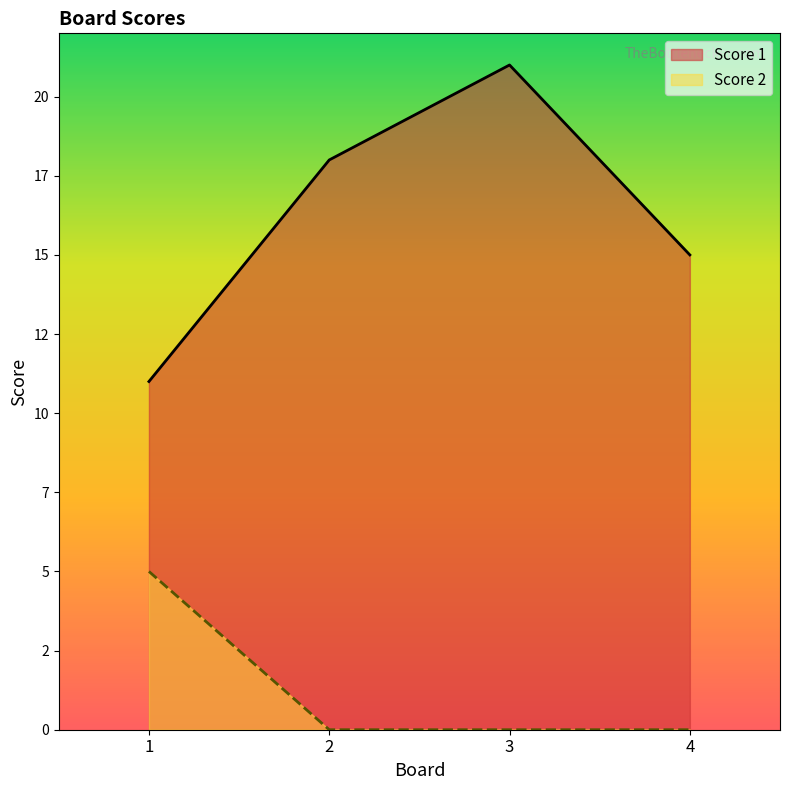

What are all the series names shown in the legend?

Score 1, Score 2